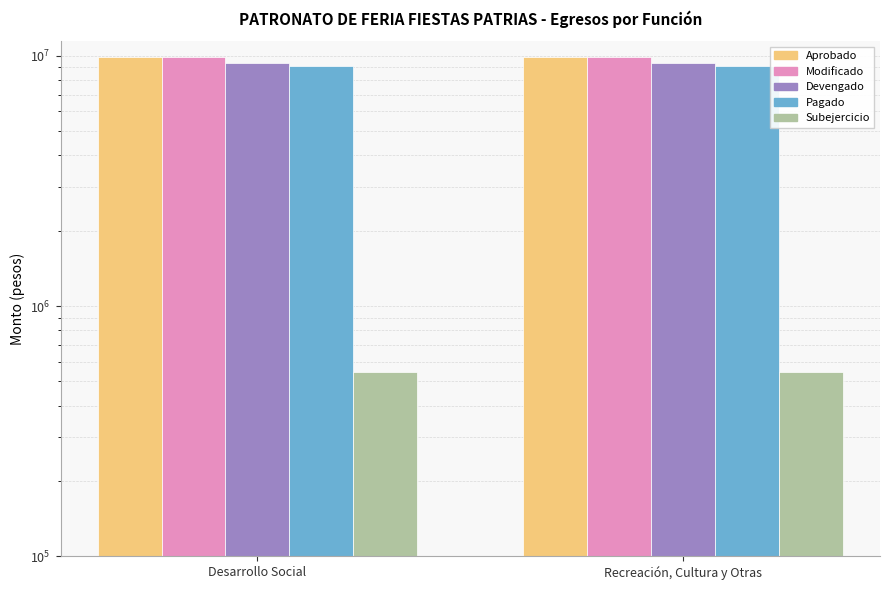

What is the lowest value of the Subejercicio series?

547390.8